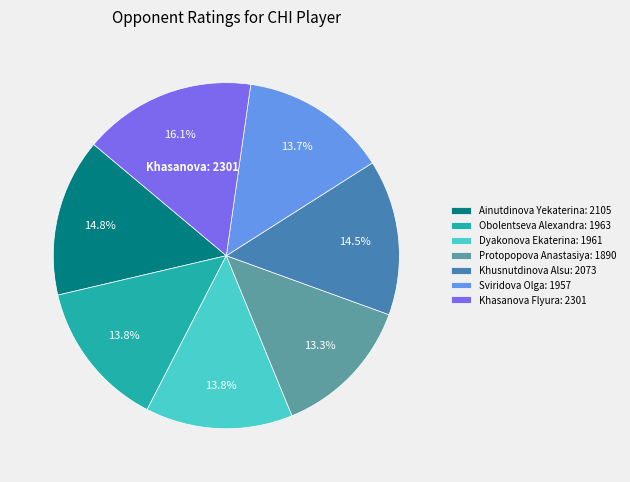

How many slices are in this pie chart?

7